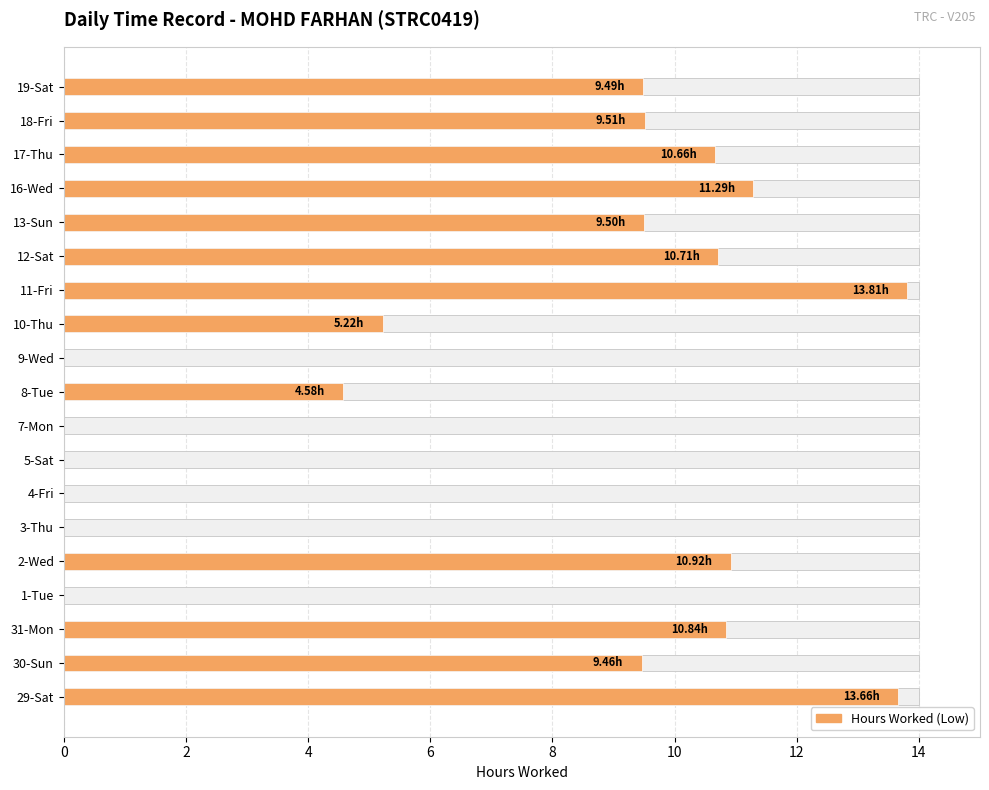

What is the average value?

6.8